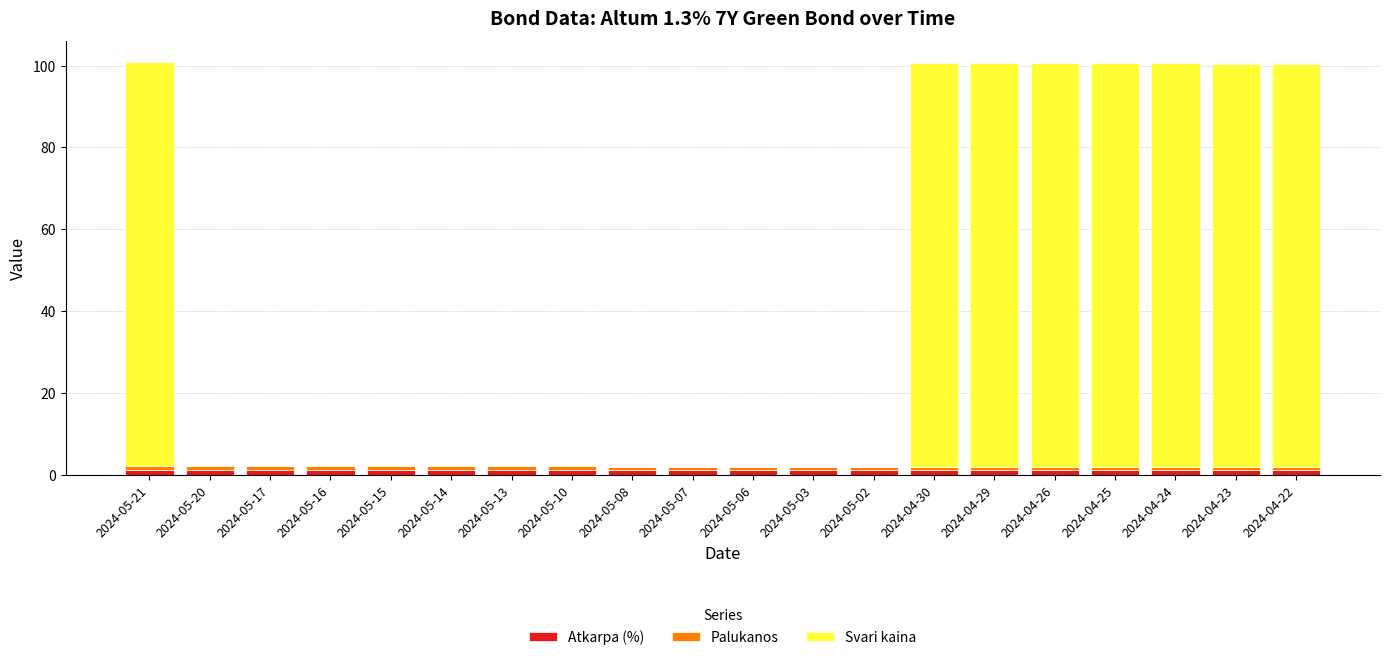

What is the sum of all Atkarpa (%) values?

26.0